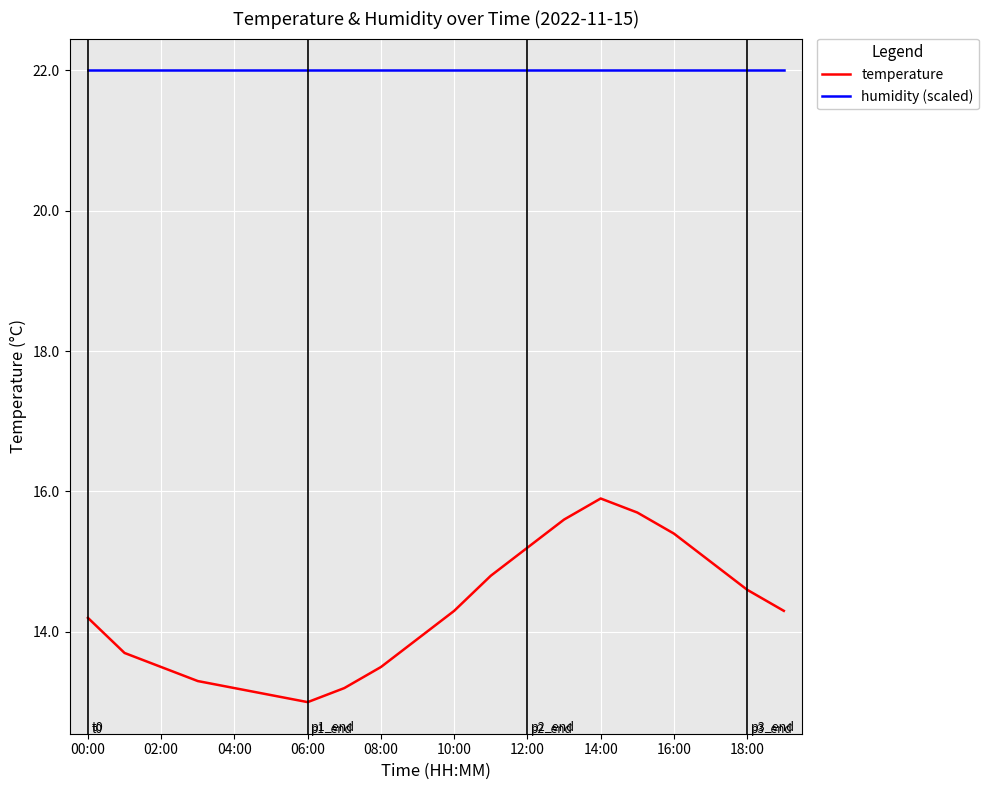

Reading left to right, extract all data points from this chart.

temperature: 14.2	13.7	13.5	13.3	13.2	13.1	13.0	13.2	13.5	13.9	14.3	14.8	15.2	15.6	15.9	15.7	15.4	15.0	14.6	14.3
humidity (scaled): 22.0	22.0	22.0	22.0	22.0	22.0	22.0	22.0	22.0	22.0	22.0	22.0	22.0	22.0	22.0	22.0	22.0	22.0	22.0	22.0